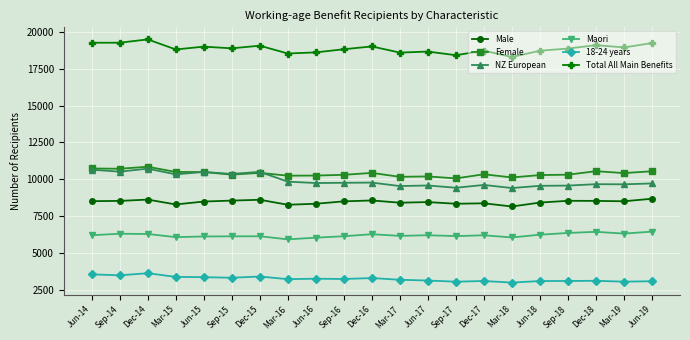

The value of NZ European at Jun-16 is 9752. True or false?

True